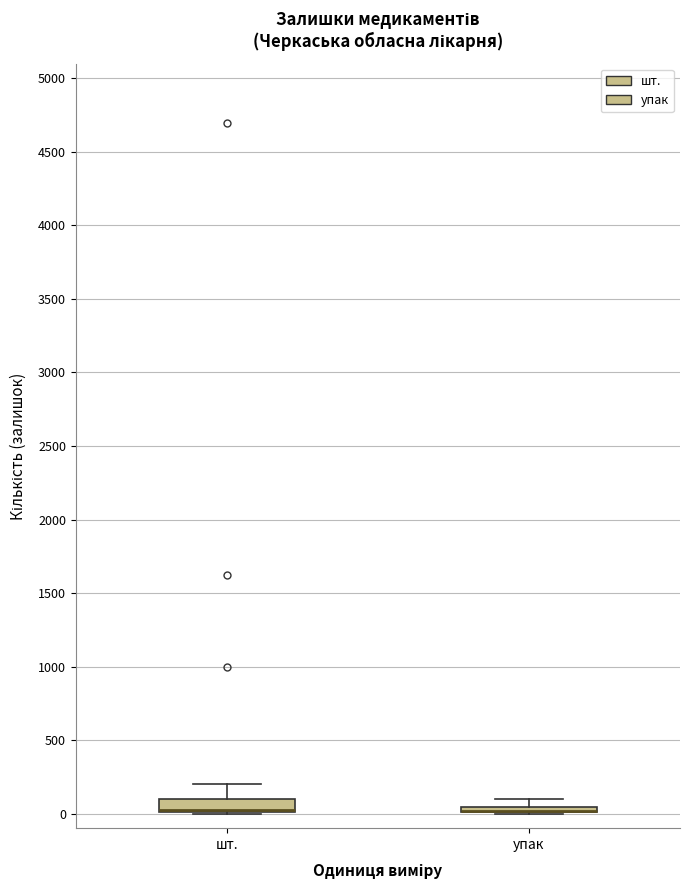

Where is the lower edge of the box for шт. on the y-axis? The values are not printed on the chart, so give them approximately, as read against the axis.

0